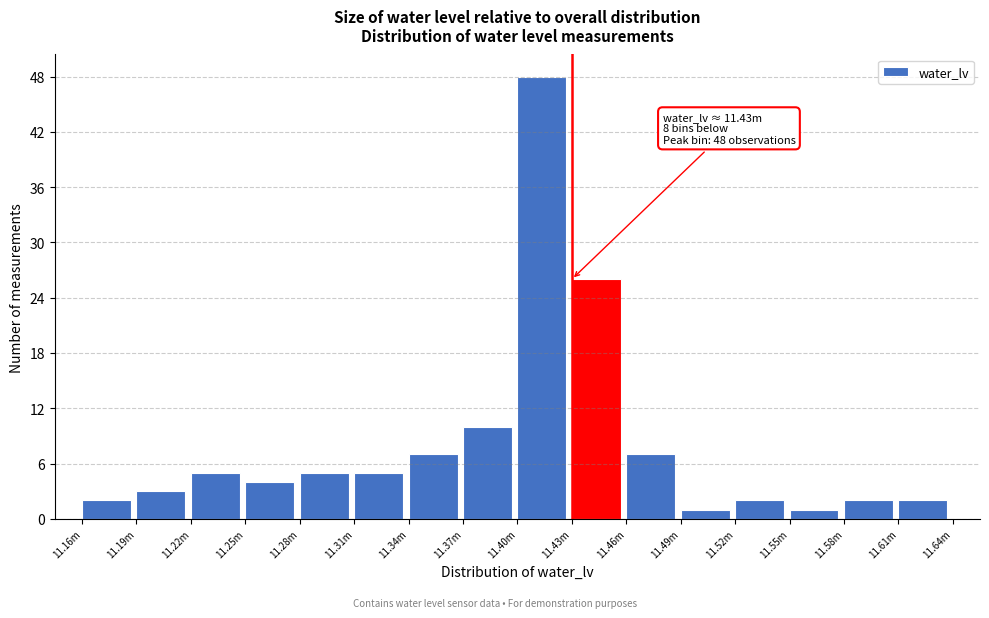

Reading left to right, extract all data points from this chart.

2	3	5	4	5	5	7	10	48	26	7	1	2	1	2	2